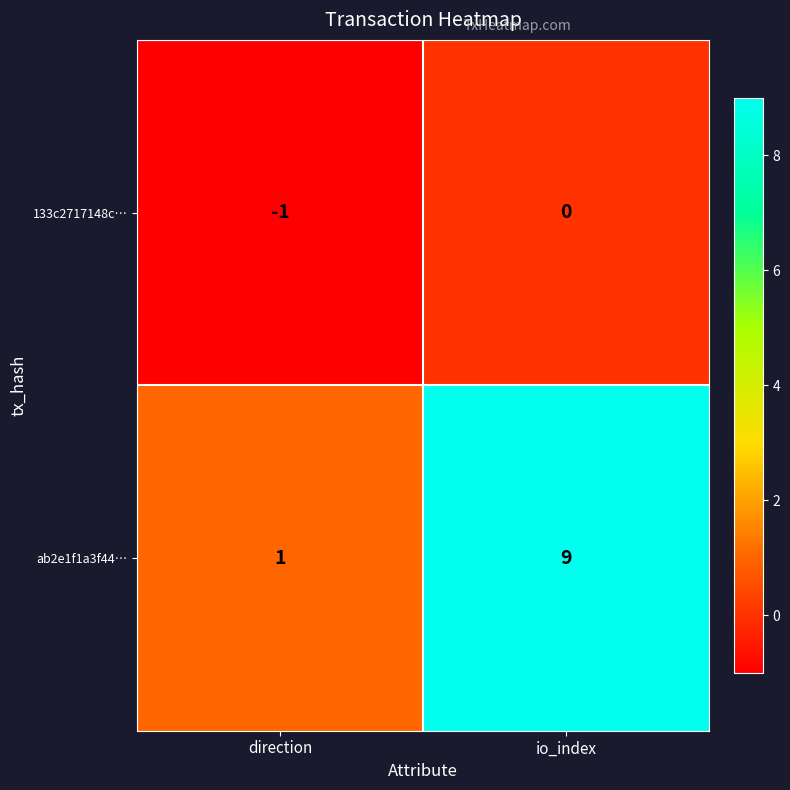

Which series changed the most between direction and io_index?

ab2e1f1a3f44…